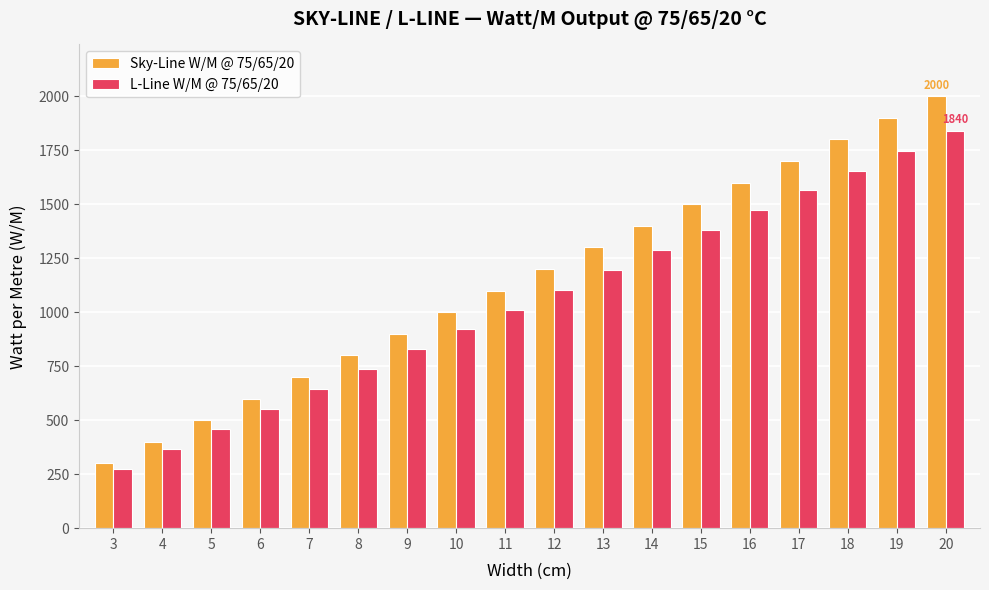

What is the spread (max minus min) of values at 16?

128